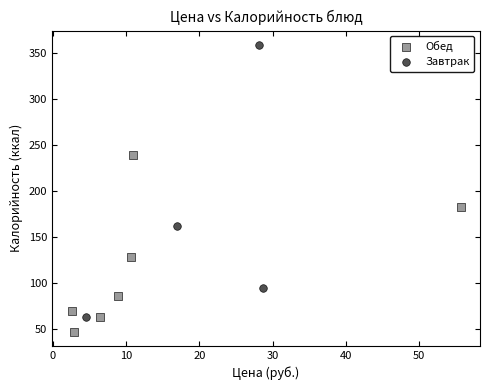

Which series reaches the maximum Y coordinate?

Завтрак